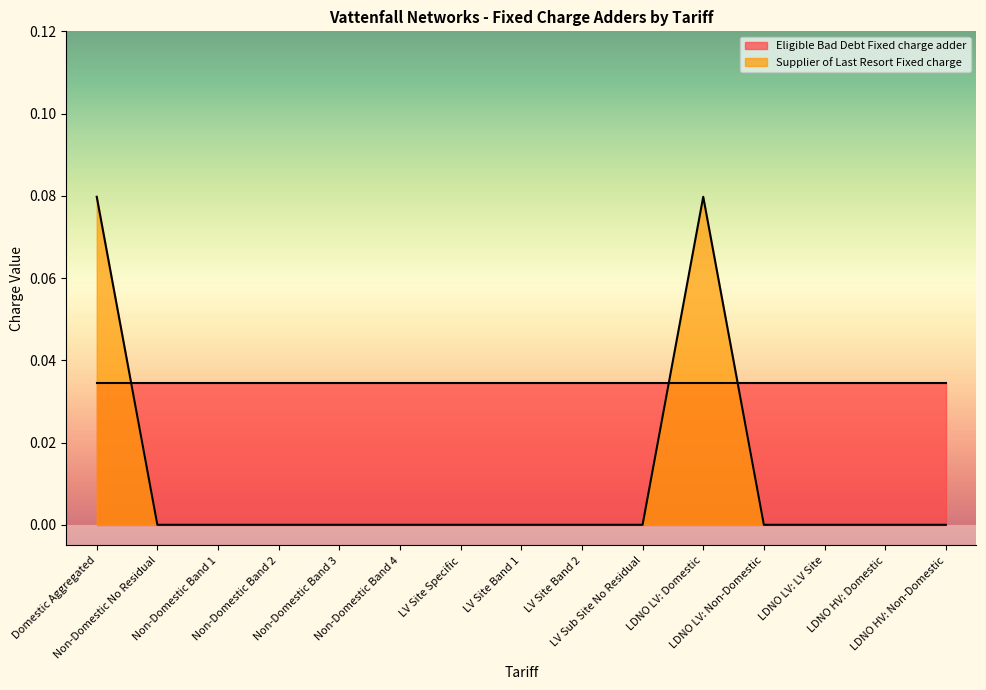

Rank the categories by value from lowest to highest.

Non-Domestic No Residual, Non-Domestic Band 1, Non-Domestic Band 2, Non-Domestic Band 3, Non-Domestic Band 4, LV Site Specific, LV Site Band 1, LV Site Band 2, LV Sub Site No Residual, LDNO LV: Non-Domestic, LDNO LV: LV Site, LDNO HV: Domestic, LDNO HV: Non-Domestic, Domestic Aggregated, LDNO LV: Domestic